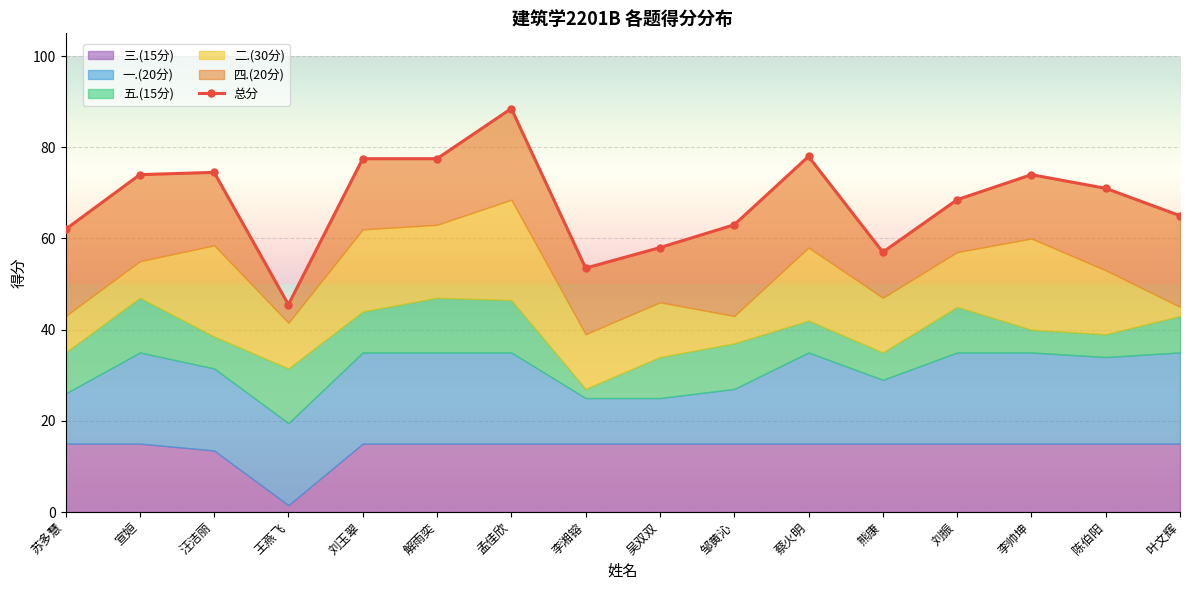

What is the value of the 14th point from the left?

74.0